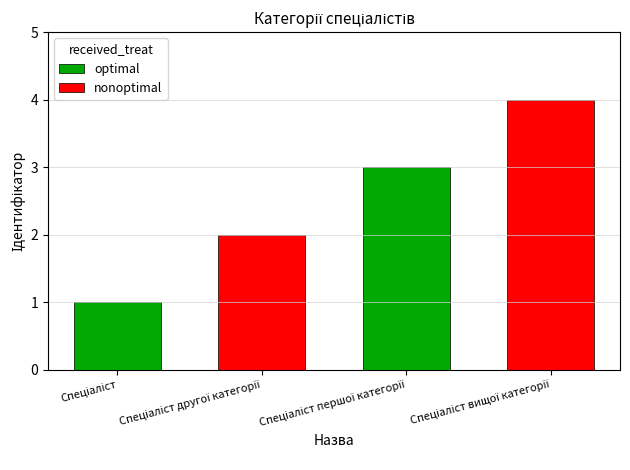

Rank the series by their maximum value, from lowest to highest.

optimal, nonoptimal